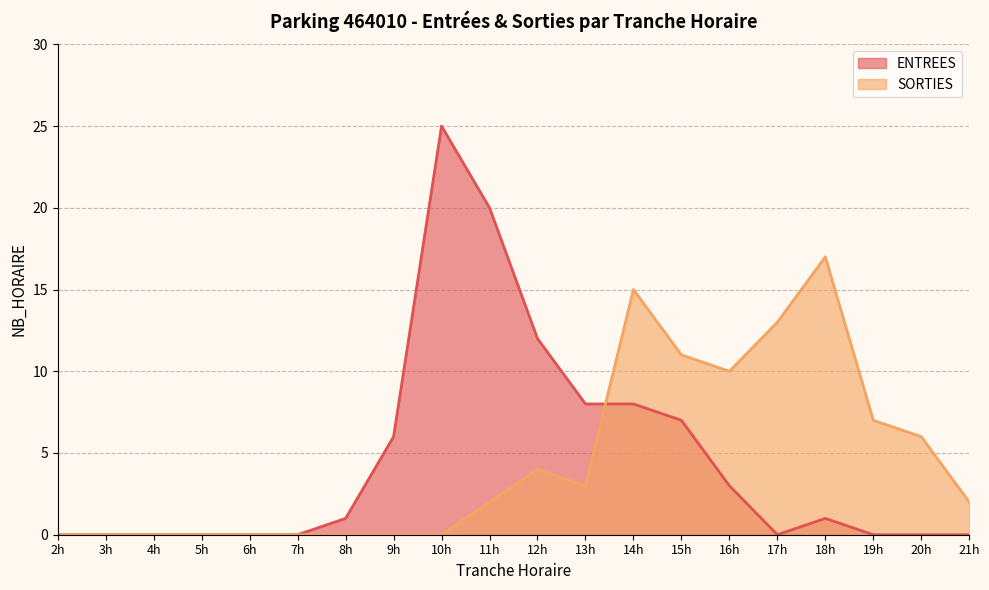

The value of ENTREES at 21h is -11. True or false?

False